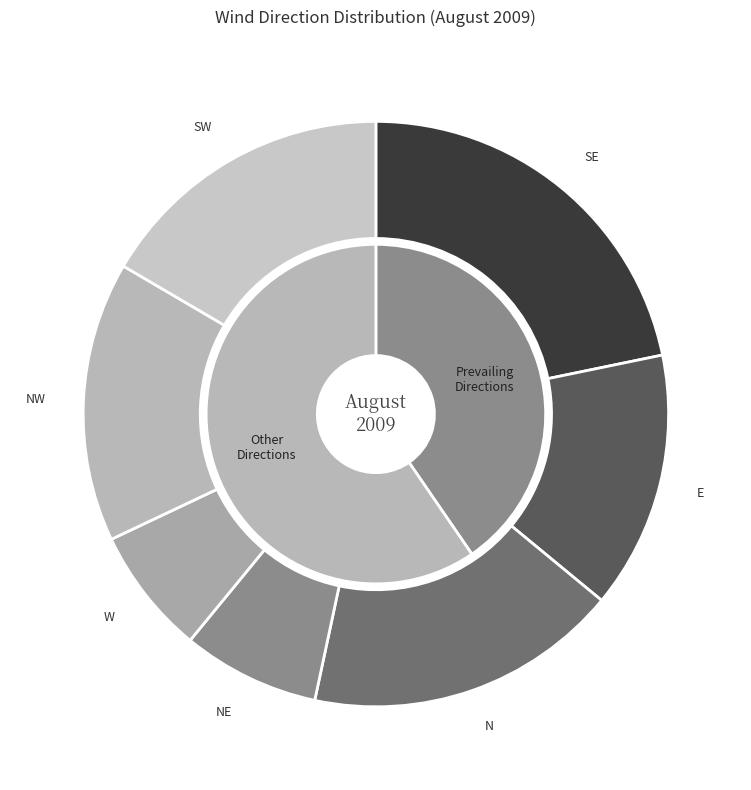

Is it true that Day 22 is 1% of the pie?

False